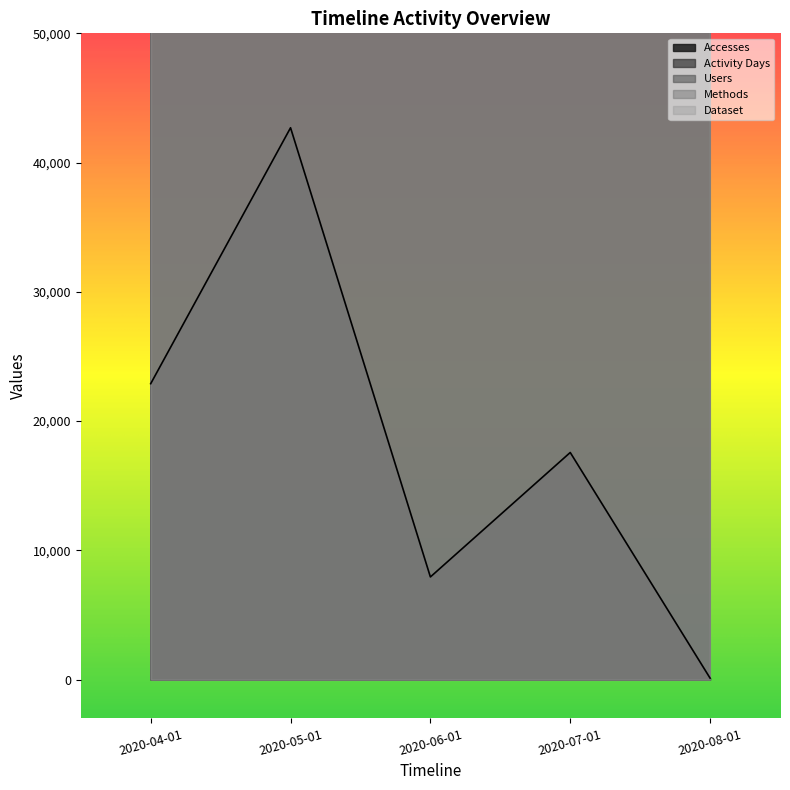

Does the chart have visible grid lines?

No